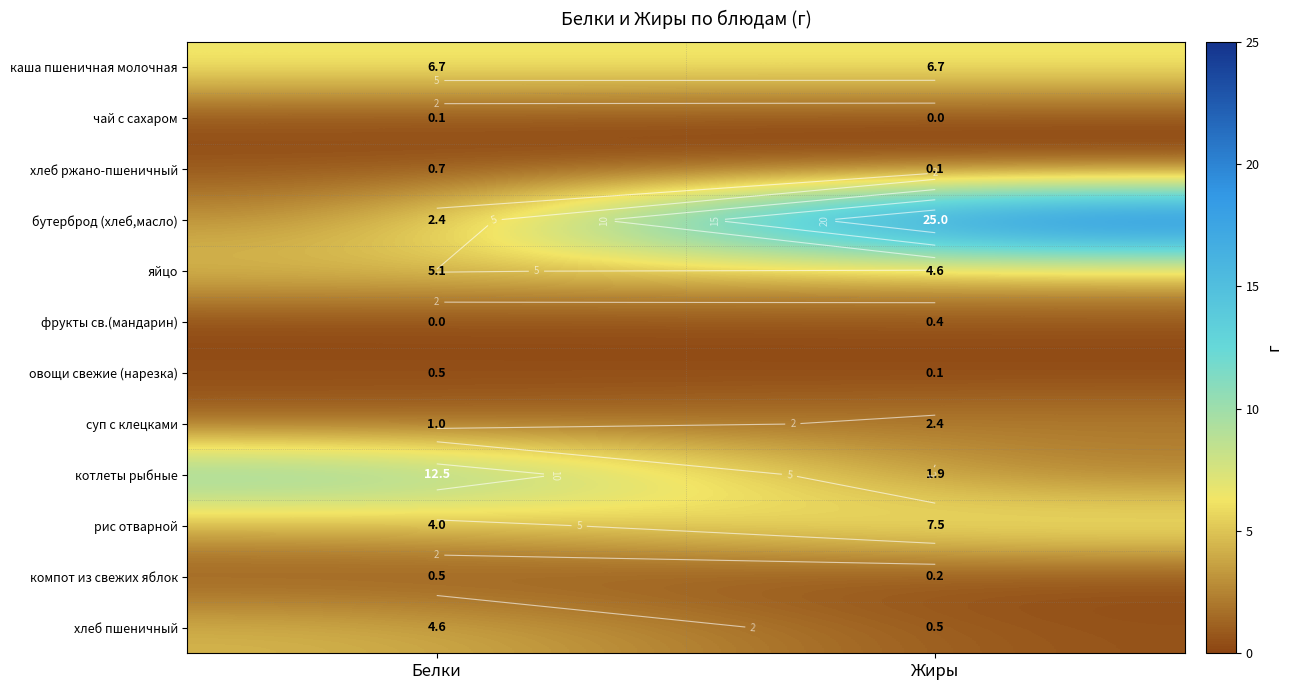

Rank the series at Белки from highest to lowest value.

котлеты рыбные, каша пшеничная молочная, яйцо, хлеб пшеничный, рис отварной, бутерброд (хлеб,масло), суп с клецками, хлеб ржано-пшеничный, овощи свежие (нарезка), компот из свежих яблок, чай с сахаром, фрукты св.(мандарин)